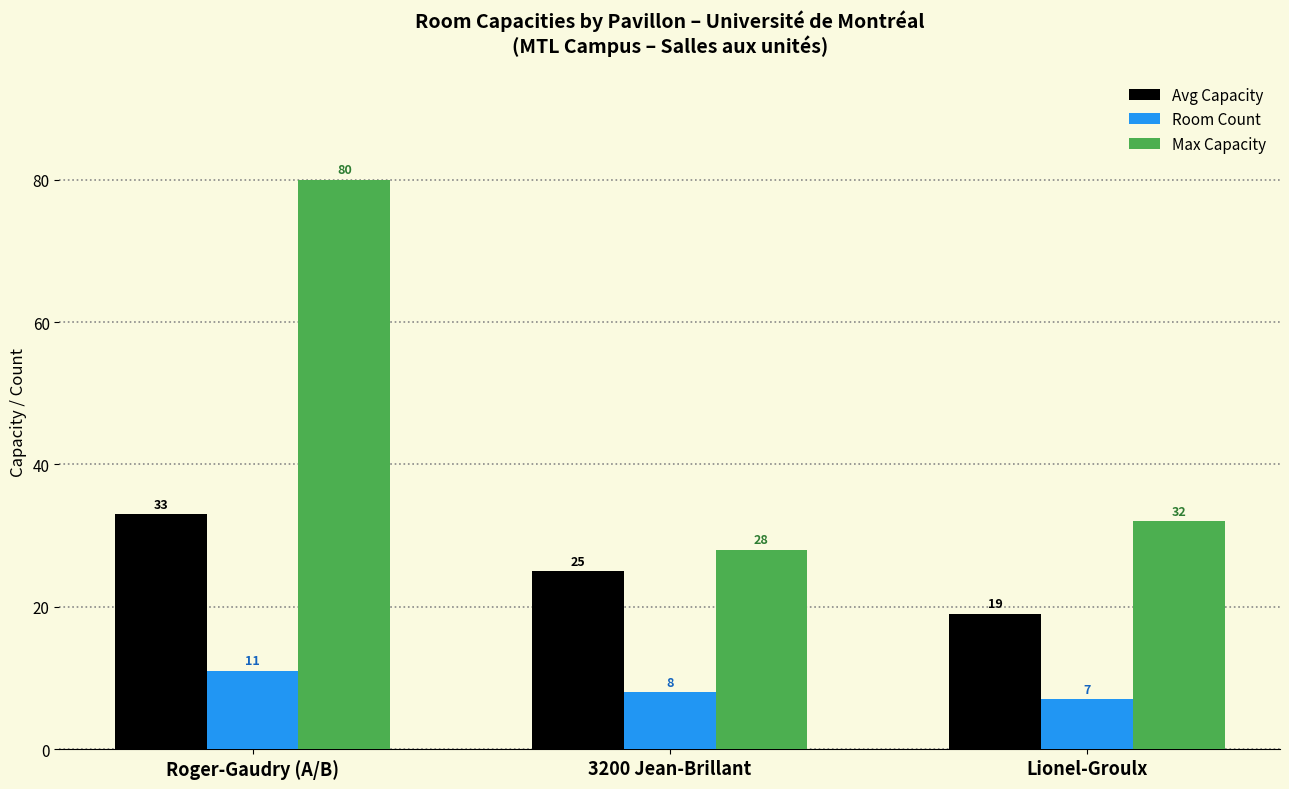

What is the label of the 2nd bar from the left?

3200 Jean-Brillant